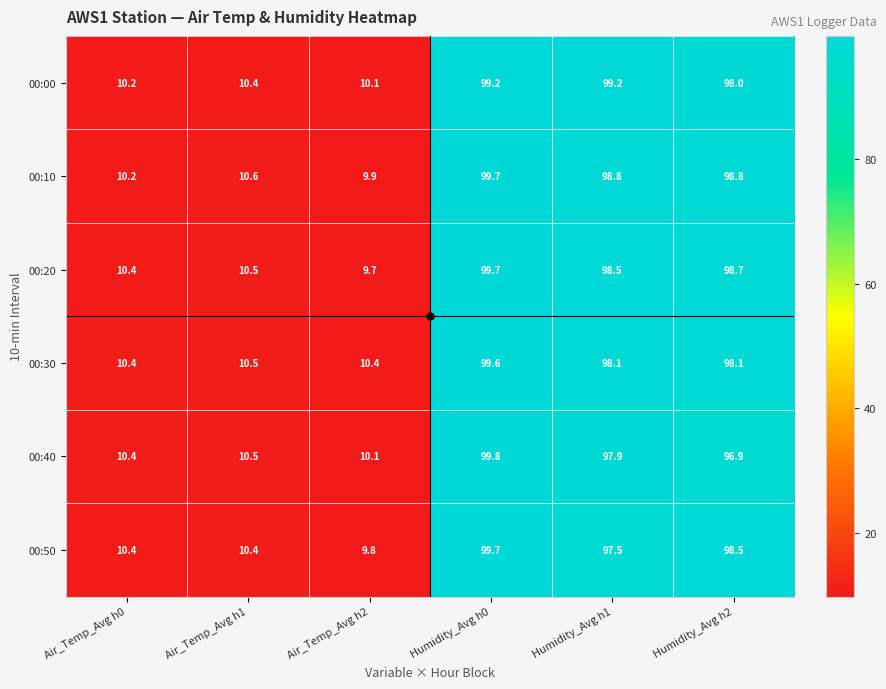

The value of 00:40 at Humidity_Avg h1 is 157.0. True or false?

False